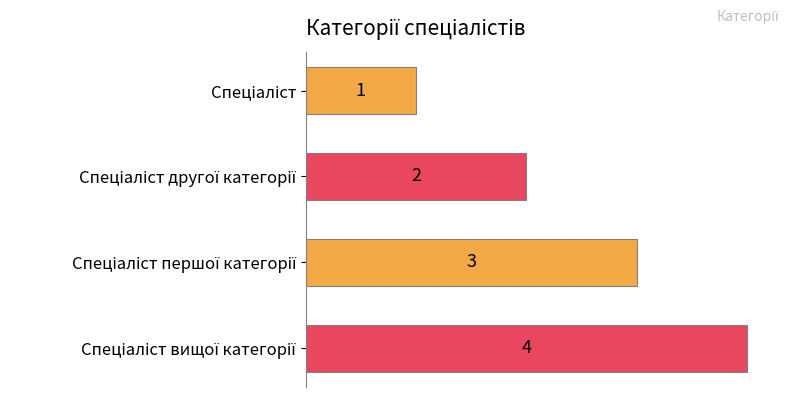

How many values are between 2 and 4?

3